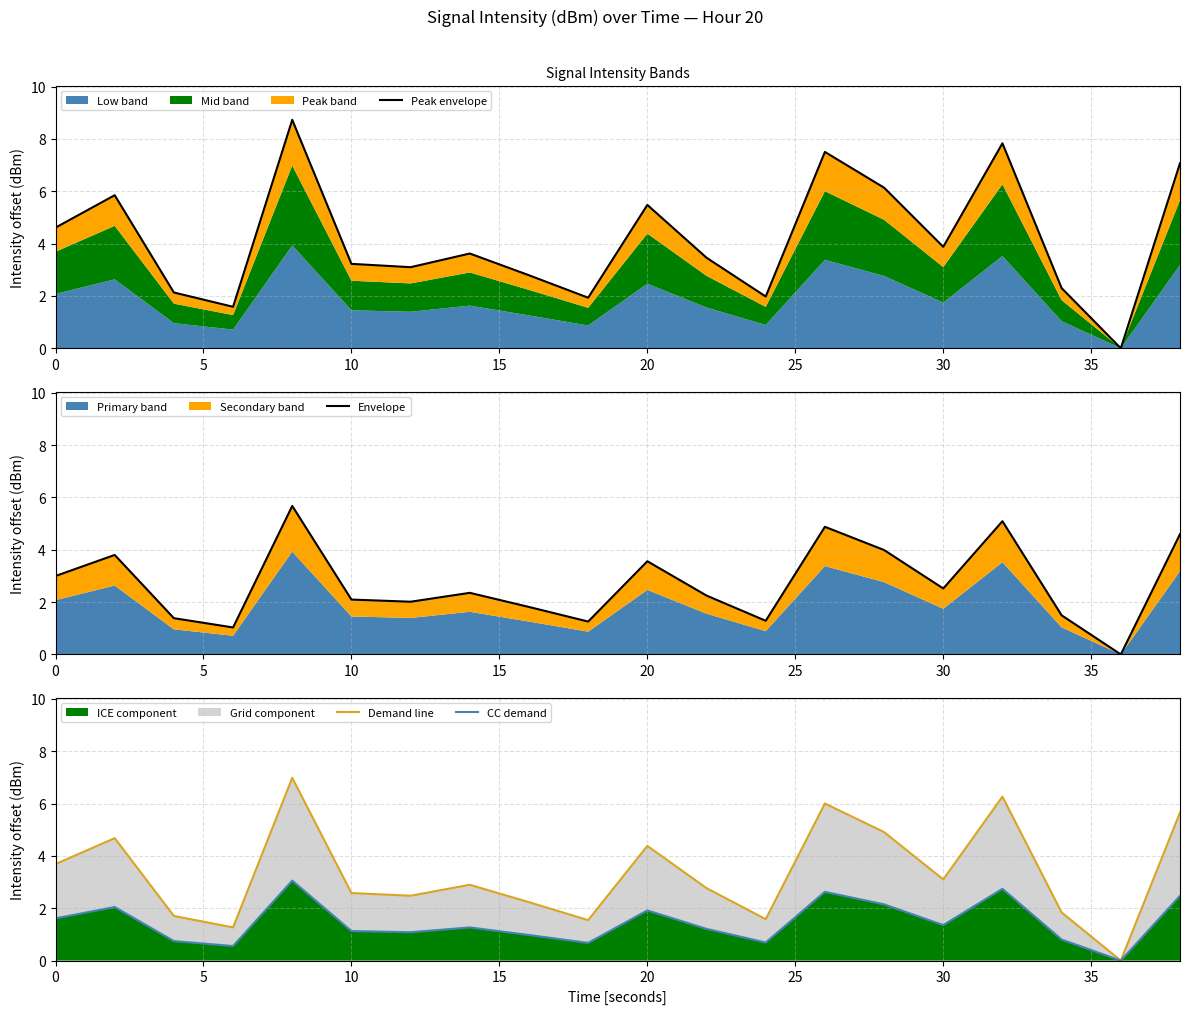

What is the value of the CC demand point at the 20th from the left?

2.5